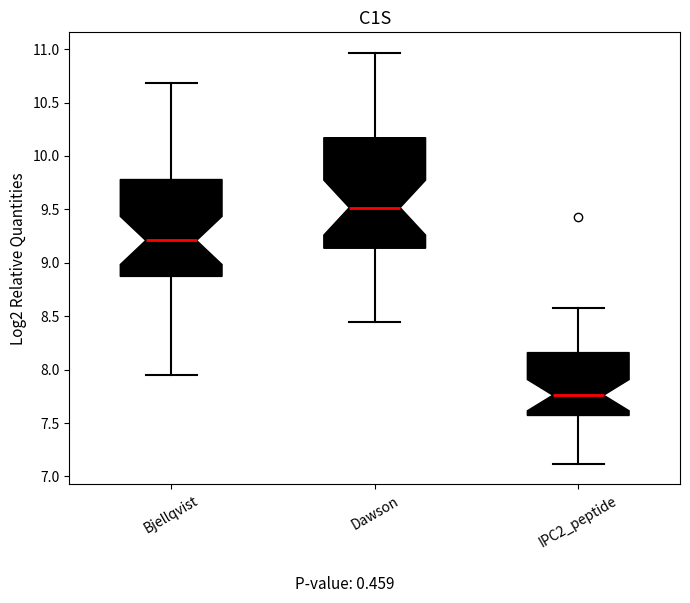

Where is the lower edge of the box for Bjellqvist on the y-axis? The values are not printed on the chart, so give them approximately, as read against the axis.

8.85